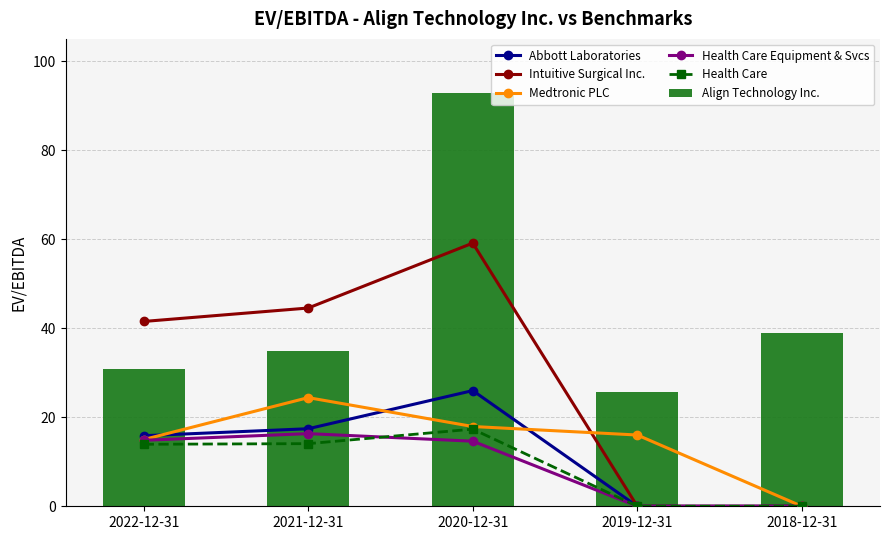

Rank the series at 2020-12-31 from lowest to highest value.

Health Care Equipment & Svcs, Health Care, Medtronic PLC, Abbott Laboratories, Intuitive Surgical Inc., Align Technology Inc.